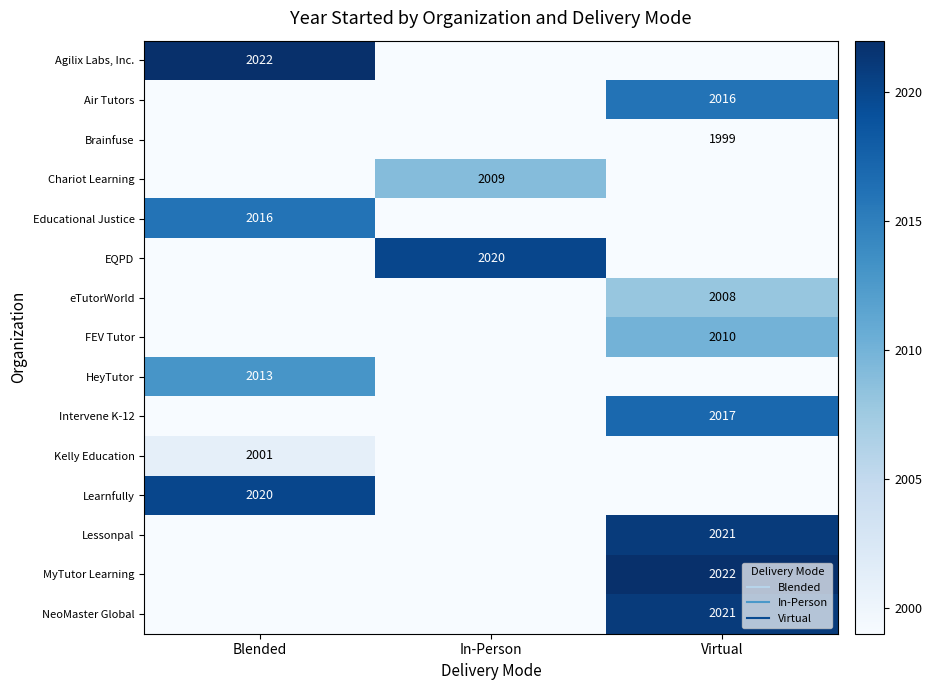

At In-Person, list the series in order from smallest to largest.

Agilix Labs, Inc., Air Tutors, Brainfuse, Educational Justice, eTutorWorld, FEV Tutor, HeyTutor, Intervene K-12, Kelly Education, Learnfully, Lessonpal, MyTutor Learning, NeoMaster Global, Chariot Learning, EQPD